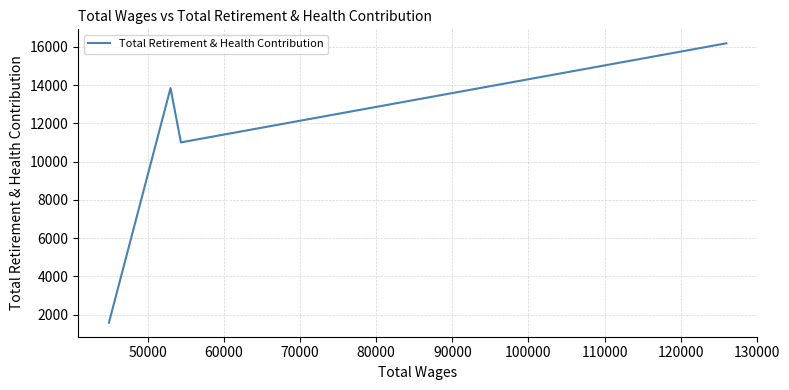

What is the greatest value displayed?

16183